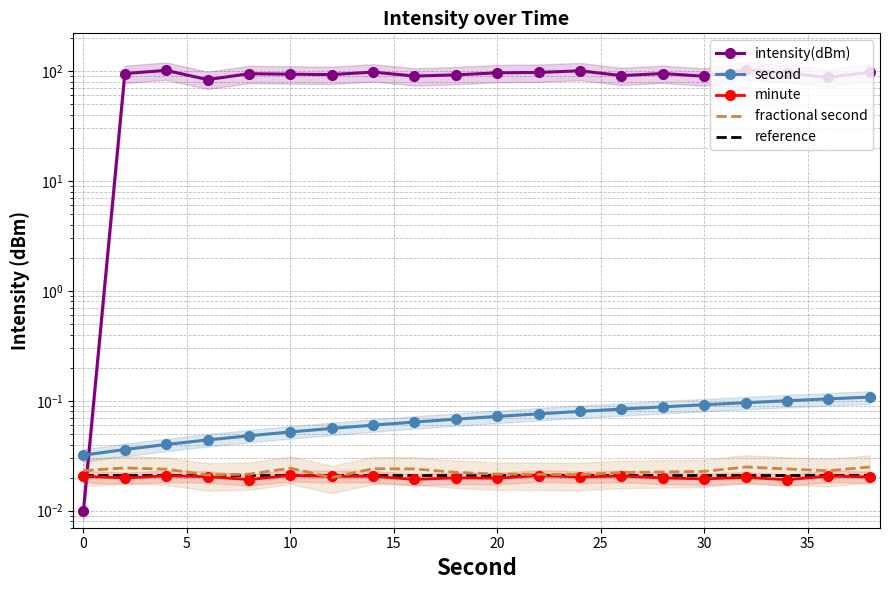

The value of second at 13 is 0.1. True or false?

False